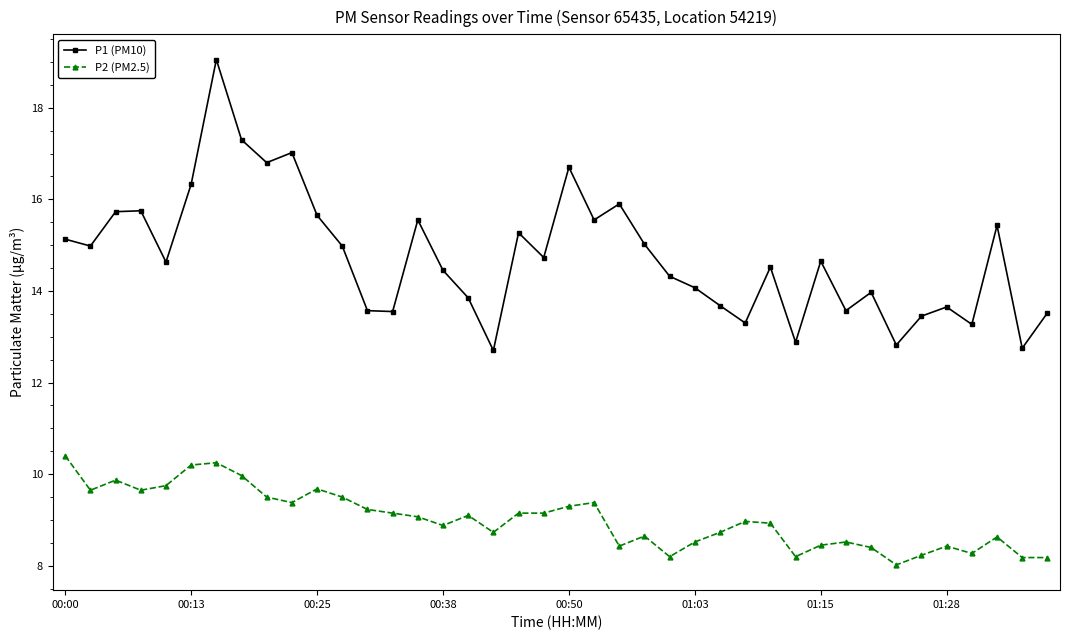

True or false: P2 (PM2.5) has more than 2 points higher than both neighbors.

True